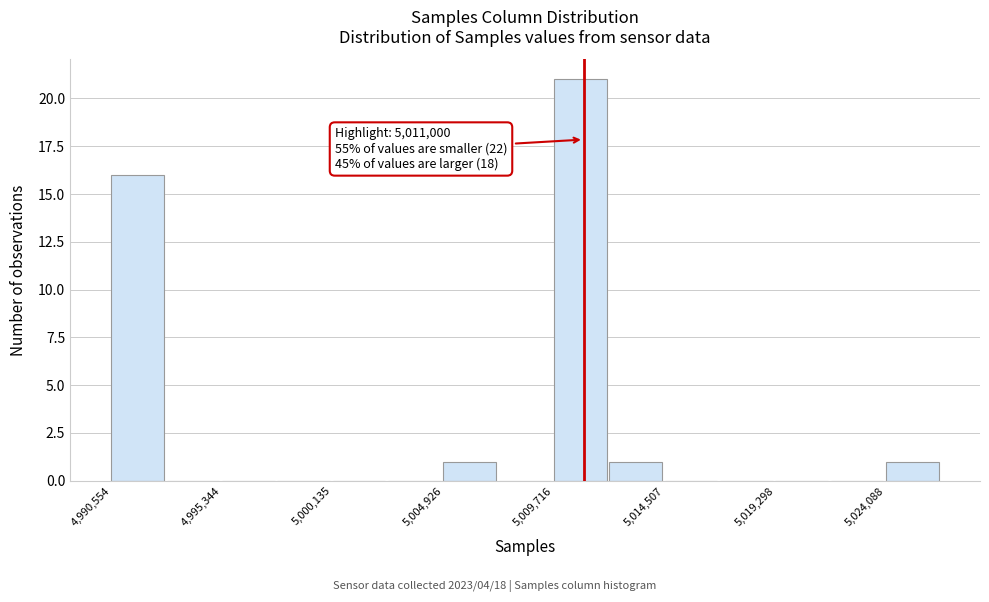

Which range on the x-axis has the tallest bar?

5009500 to 5012000